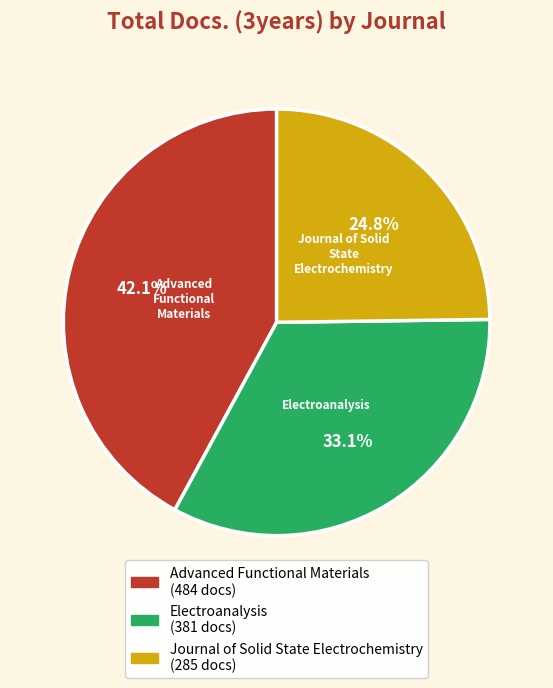

What is the ratio of the value at Advanced Functional Materials to the value at Journal of Solid State Electrochemistry?

1.7